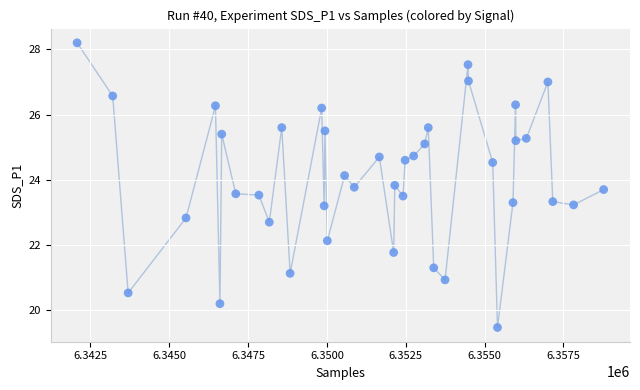

What is the range of X values (max minus min)?

16698.0